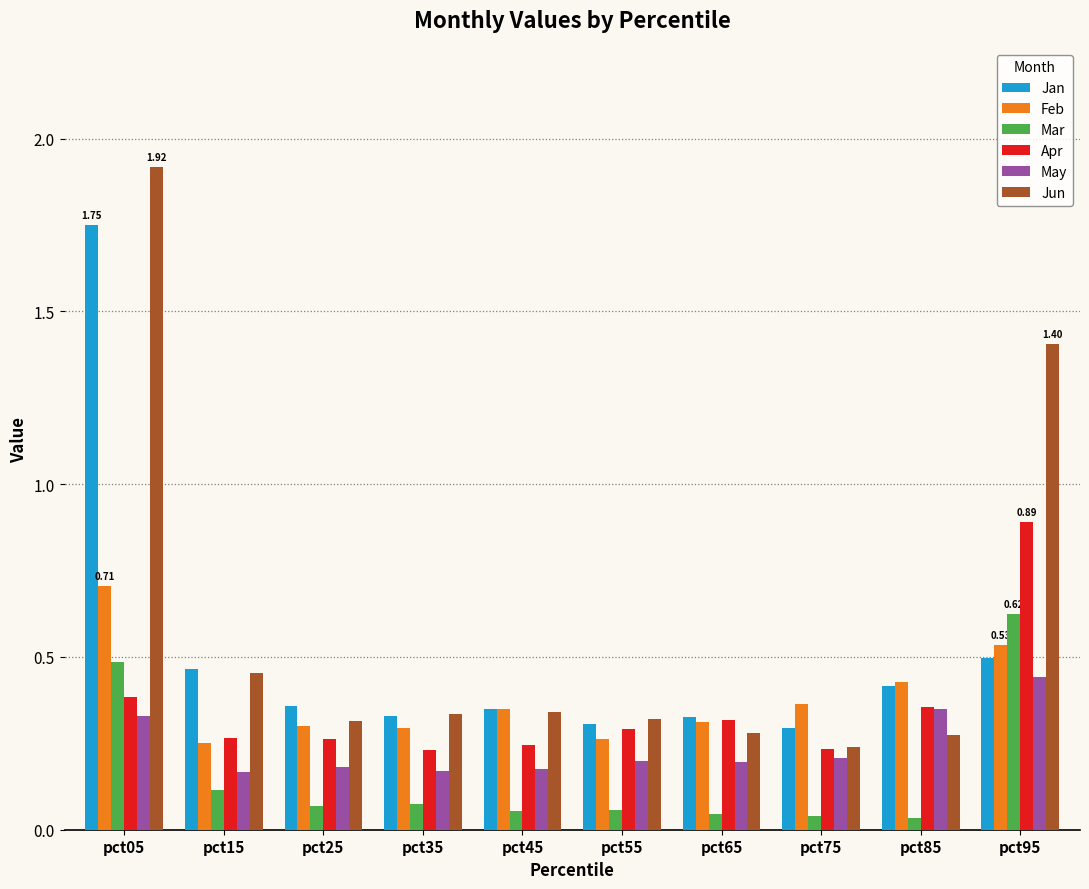

Between pct05 and pct95, which series saw the biggest shift?

Jan